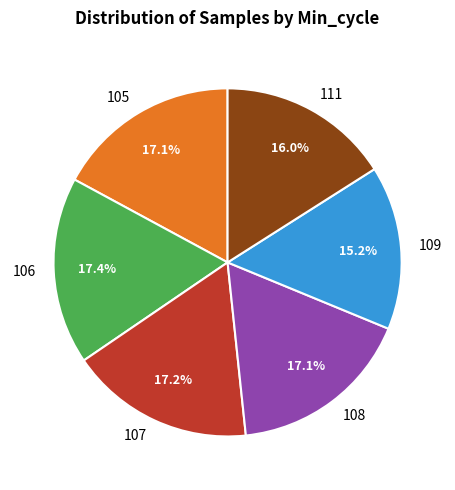

To the nearest percent, what portion does 105 represent?

17%